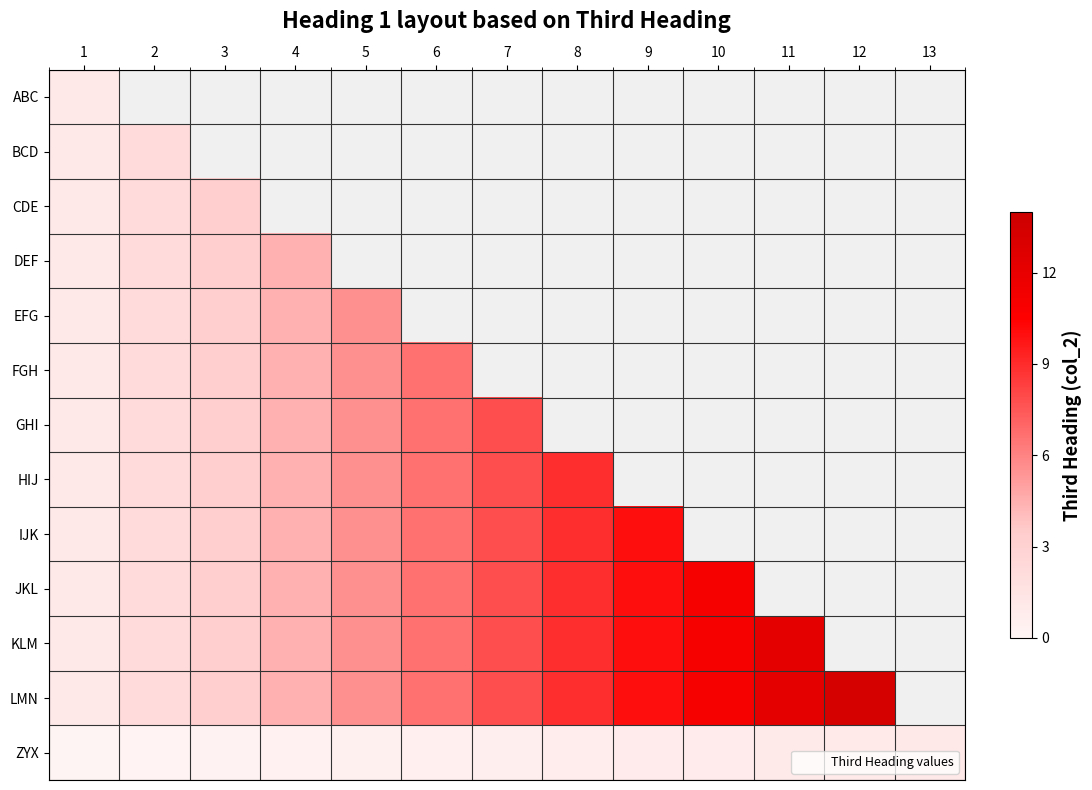

At which category does the chart reach its minimum across all series?

1